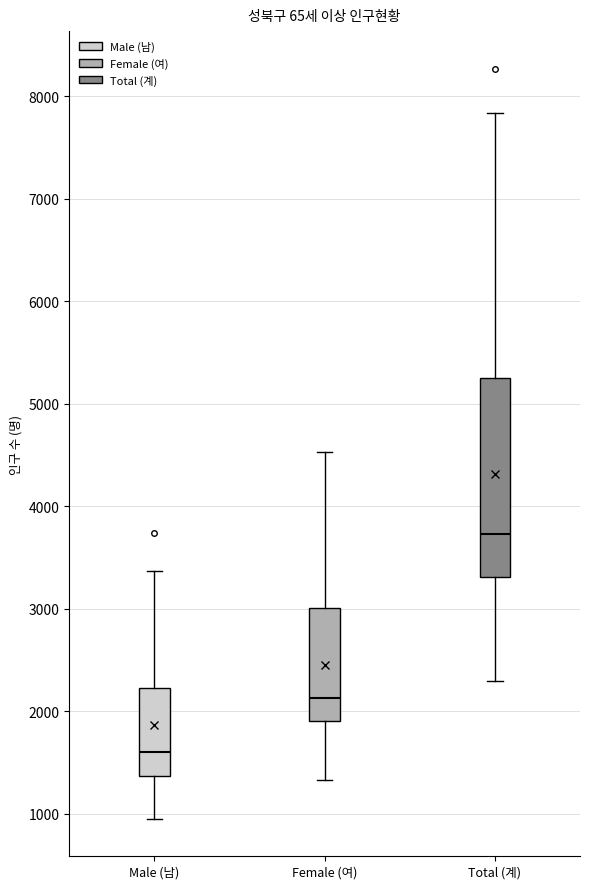

Where does the median line of the box for Female (여) sit on the y-axis? The values are not printed on the chart, so give them approximately, as read against the axis.

2100